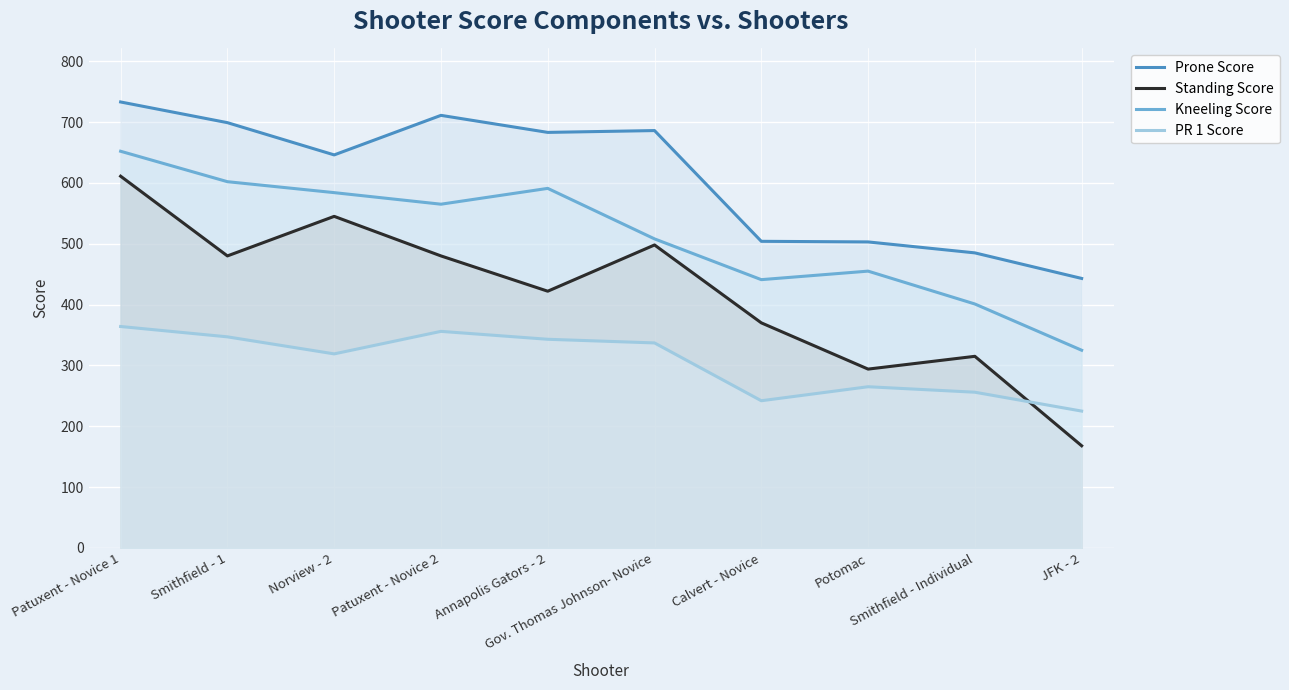

List the series in order of their overall mean, lowest first.

PR 1 Score, Standing Score, Kneeling Score, Prone Score